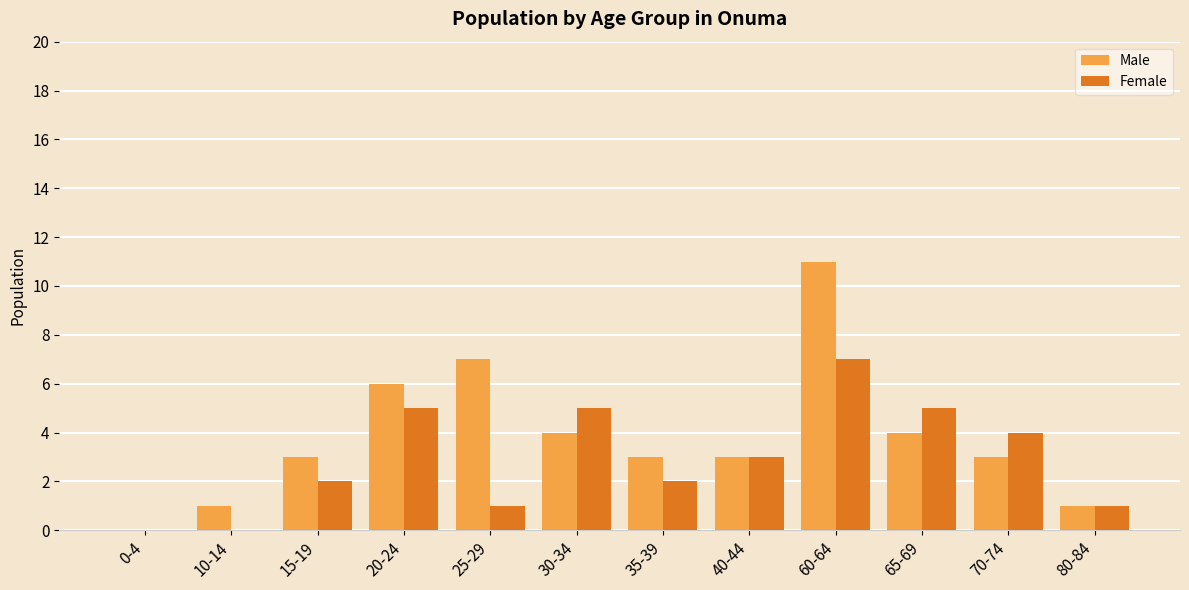

How many series are shown in this chart?

2